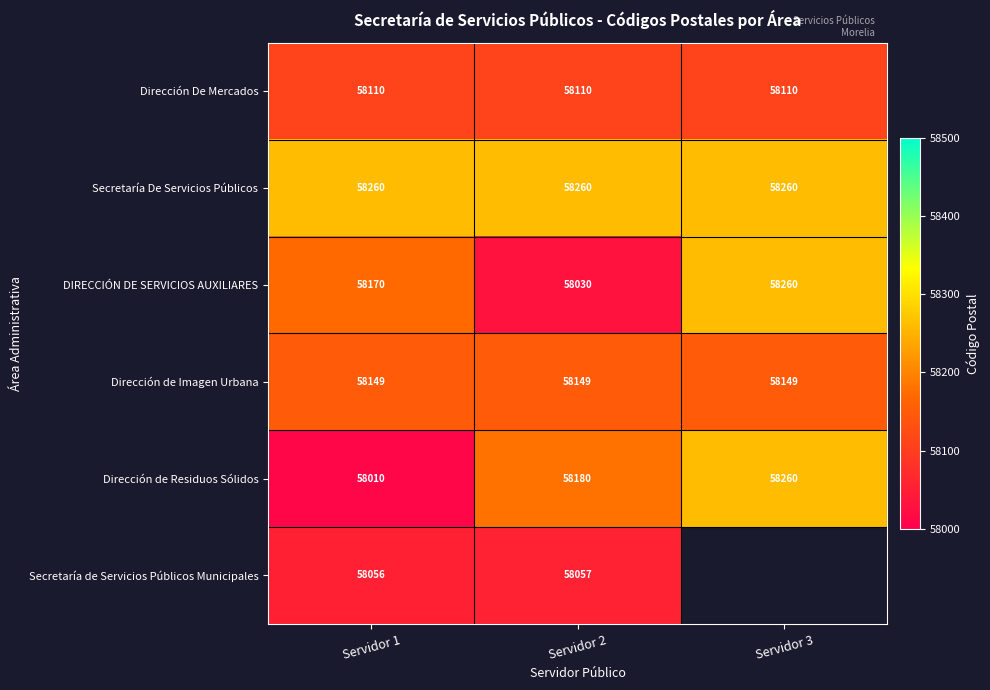

What is the sum of the Dirección de Residuos Sólidos values at Servidor 2 and Servidor 3?

116440